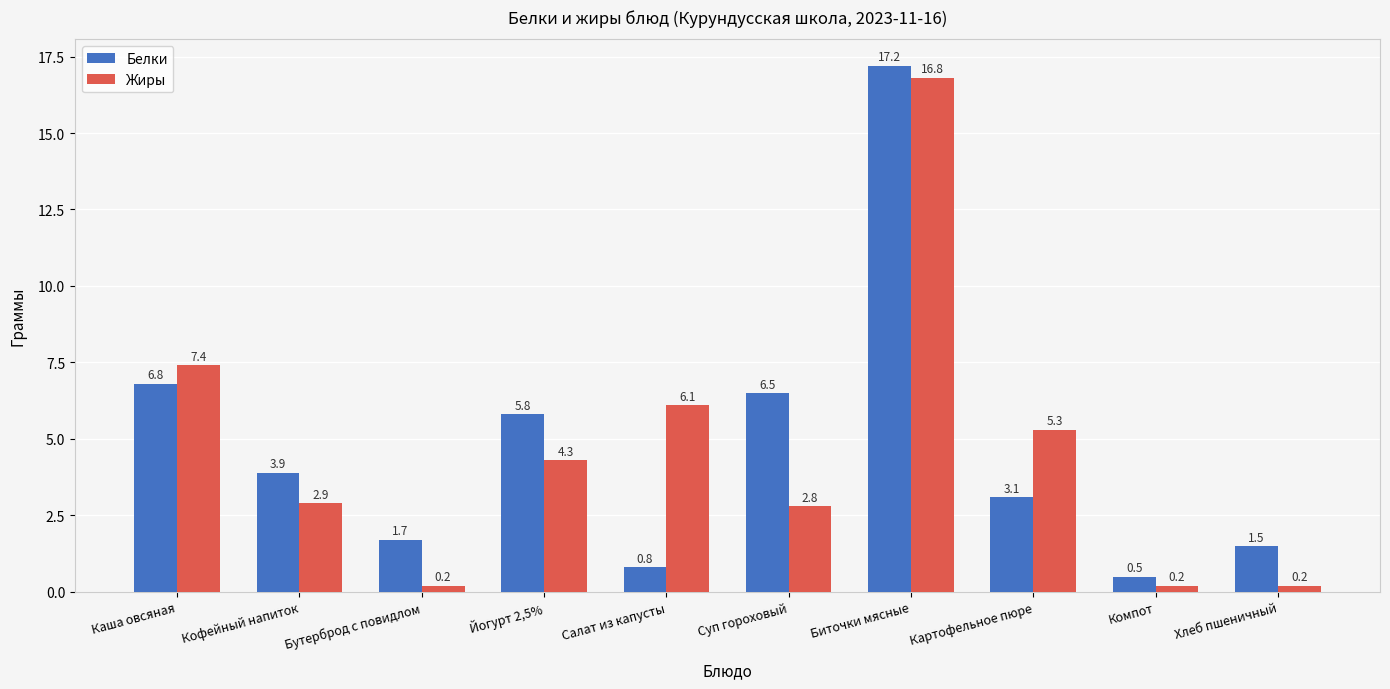

Reading left to right, list all the values displayed in this chart.

Белки: Каша овсяная=6.8	Кофейный напиток=3.9	Бутерброд с повидлом=1.7	Йогурт 2,5%=5.8	Салат из капусты=0.8	Суп гороховый=6.5	Биточки мясные=17.2	Картофельное пюре=3.1	Компот=0.5	Хлеб пшеничный=1.5
Жиры: Каша овсяная=7.4	Кофейный напиток=2.9	Бутерброд с повидлом=0.2	Йогурт 2,5%=4.3	Салат из капусты=6.1	Суп гороховый=2.8	Биточки мясные=16.8	Картофельное пюре=5.3	Компот=0.2	Хлеб пшеничный=0.2